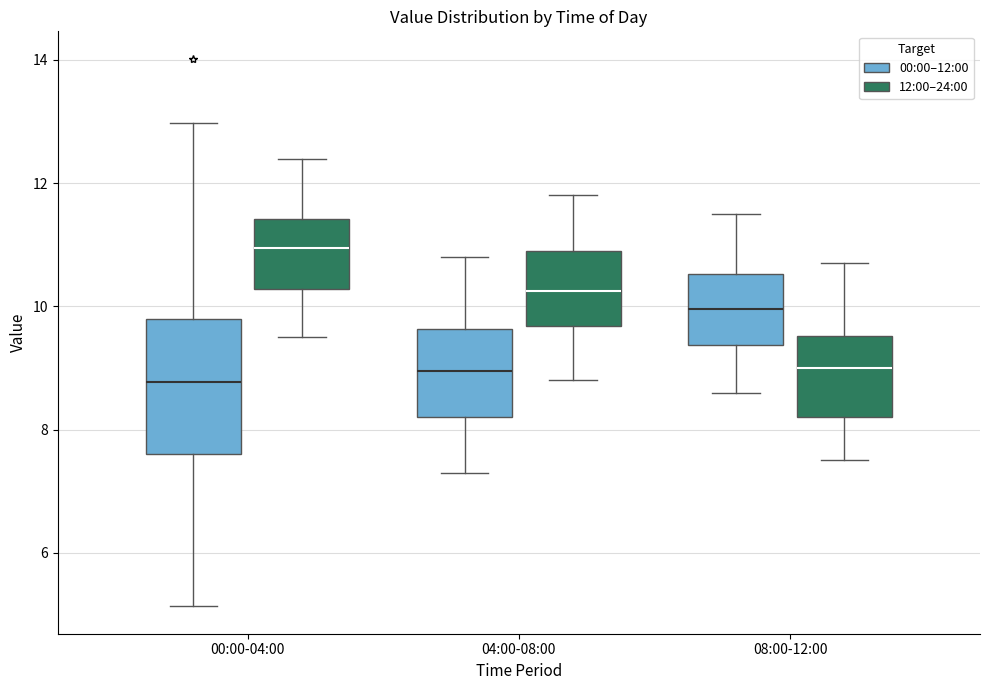

Reading left to right, transcribe this box plot: for each box, give where its median line is, the range the box spans, and where its two whiskers end, as read against the y-axis. The values are not printed on the chart, so give them approximately, as read against the axis.

00:00-04:00 (00:00–12:00): median 8.8, box 7.6 to 9.8, whiskers 5.2 to 13.0
00:00-04:00 (12:00–24:00): median 11.0, box 10.2 to 11.4, whiskers 9.6 to 12.4
04:00-08:00 (00:00–12:00): median 9.0, box 8.2 to 9.6, whiskers 7.4 to 10.8
04:00-08:00 (12:00–24:00): median 10.2, box 9.6 to 11.0, whiskers 8.8 to 11.8
08:00-12:00 (00:00–12:00): median 10.0, box 9.4 to 10.6, whiskers 8.6 to 11.6
08:00-12:00 (12:00–24:00): median 9.0, box 8.2 to 9.6, whiskers 7.6 to 10.8